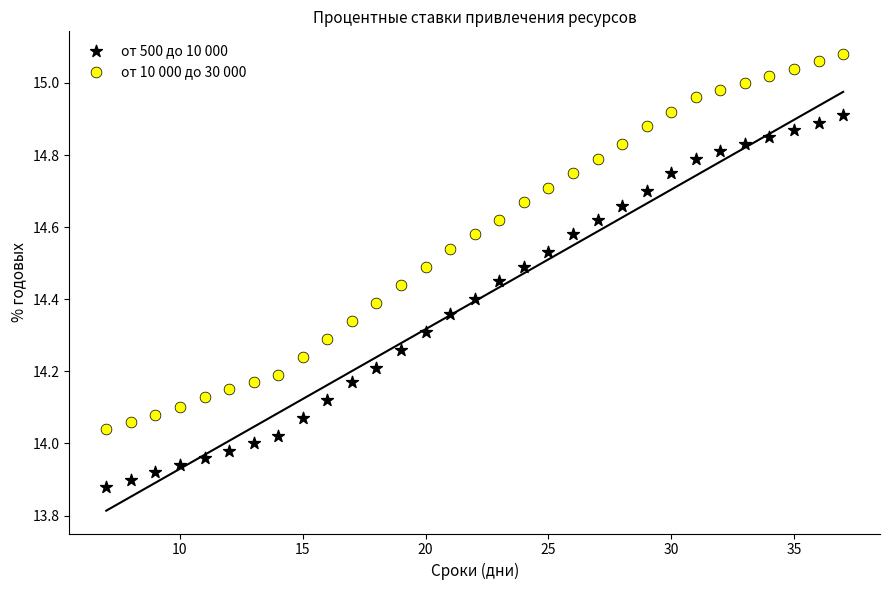

Which series contains the lowest Y value?

от 500 до 10 000